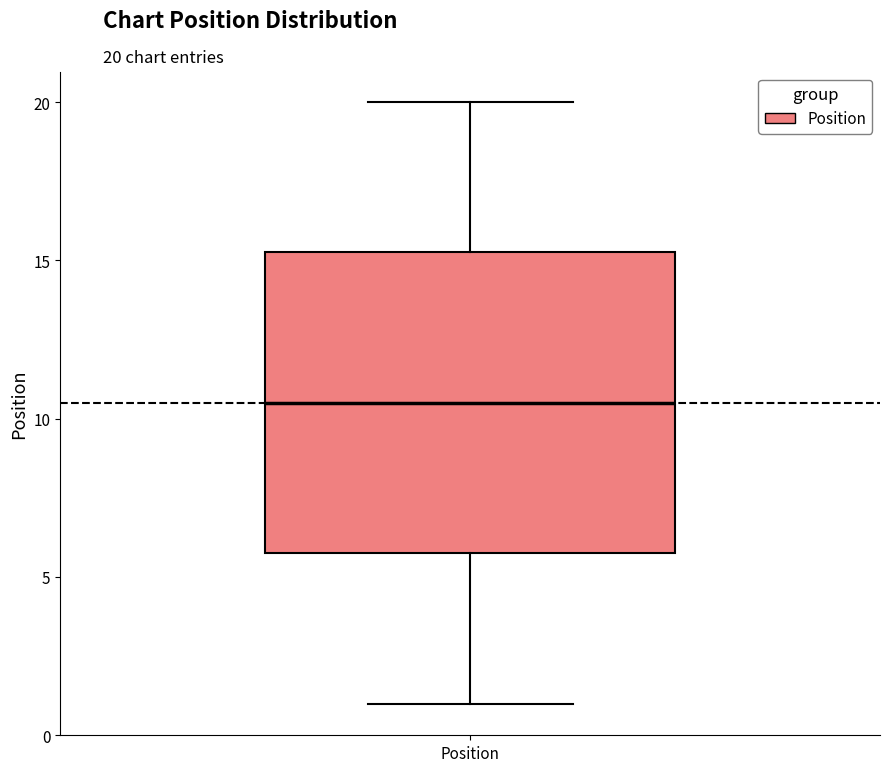

Transcribe this box plot: give where the median line is, the range the box spans, and where the two whiskers end, as read against the y-axis. The values are not printed on the chart, so give them approximately, as read against the axis.

median 10.5, box 6.0 to 15.5, whiskers 1.0 to 20.0